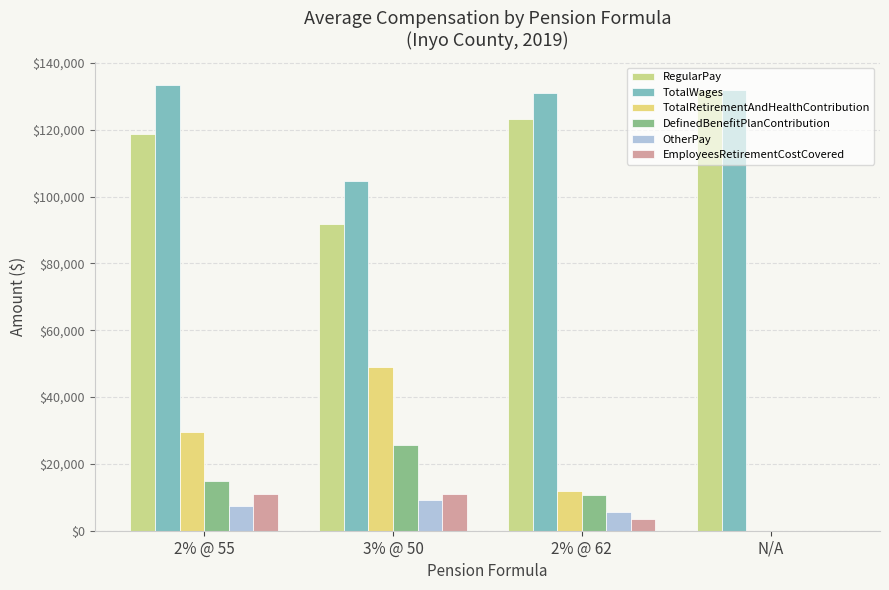

True or false: OtherPay has a value of 0 at N/A.

True